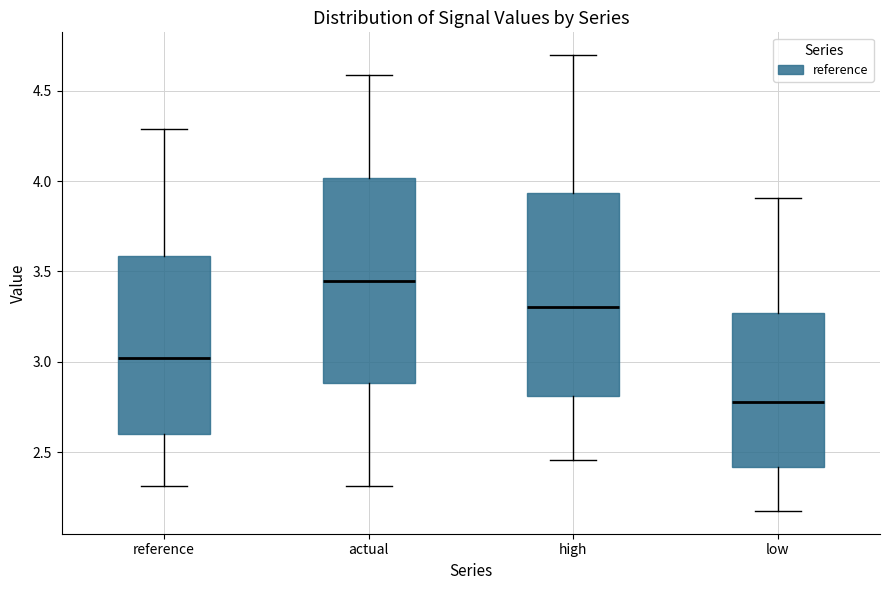

Reading left to right, read every box against the y-axis: the position of its median line, the range the box covers, and the ends of its whiskers. The values are not printed on the chart, so give them approximately, as read against the axis.

reference: median 3.00, box 2.60 to 3.60, whiskers 2.30 to 4.30
actual: median 3.45, box 2.90 to 4.00, whiskers 2.30 to 4.60
high: median 3.30, box 2.80 to 3.95, whiskers 2.45 to 4.70
low: median 2.80, box 2.40 to 3.25, whiskers 2.20 to 3.90